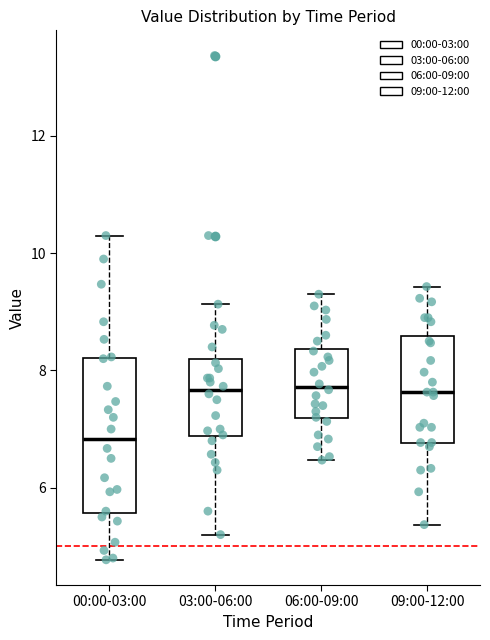

Reading left to right, read every box against the y-axis: the position of its median line, the range the box covers, and the ends of its whiskers. The values are not printed on the chart, so give them approximately, as read against the axis.

00:00-03:00: median 6.8, box 5.6 to 8.2, whiskers 4.8 to 10.4
03:00-06:00: median 7.6, box 6.8 to 8.2, whiskers 5.2 to 9.2
06:00-09:00: median 7.8, box 7.2 to 8.4, whiskers 6.4 to 9.4
09:00-12:00: median 7.6, box 6.8 to 8.6, whiskers 5.4 to 9.4